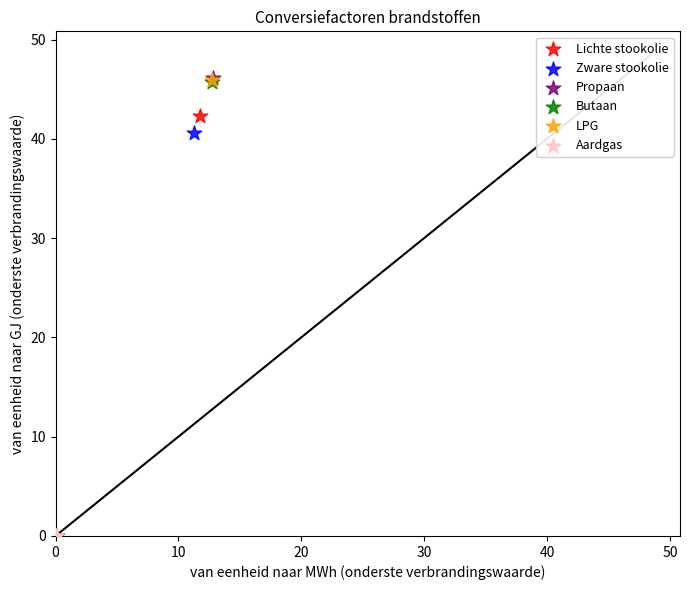

What are all the series names shown in the legend?

Lichte stookolie, Zware stookolie, Propaan, Butaan, LPG, Aardgas